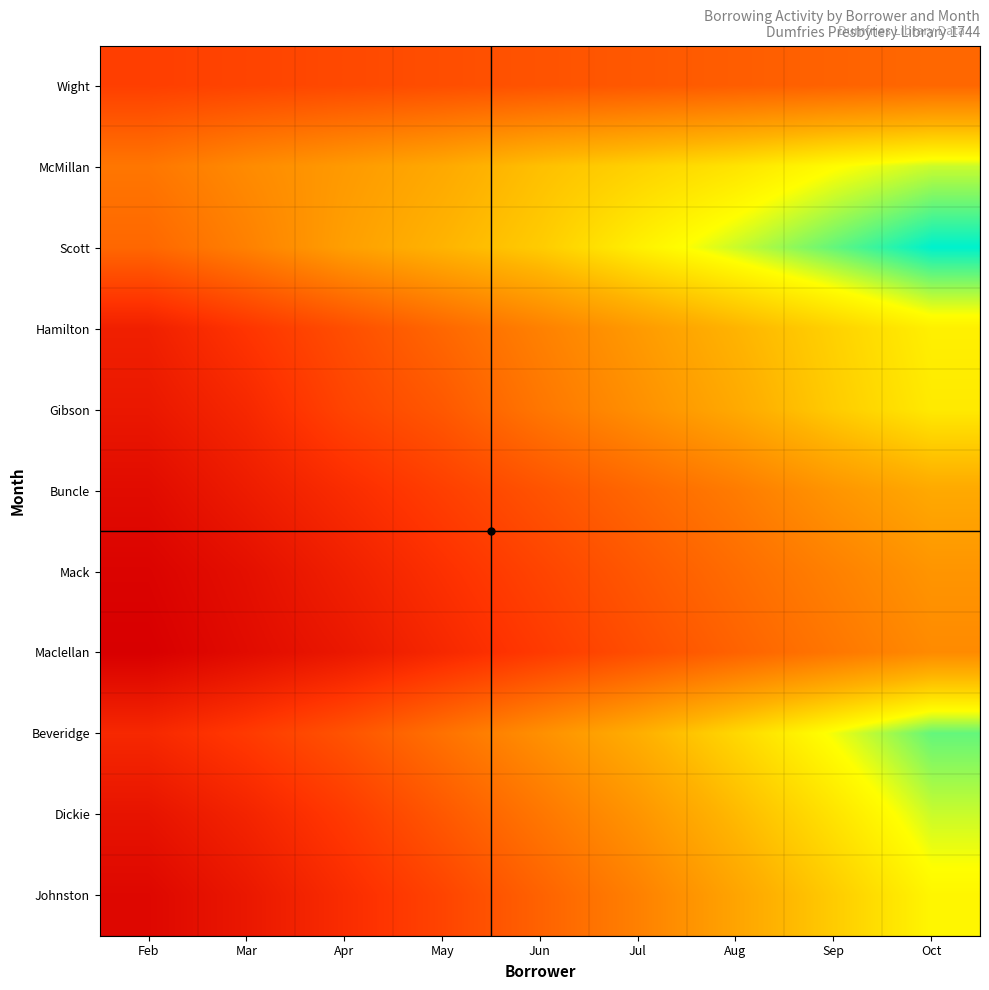

Which series has the largest total across all categories?

Scott